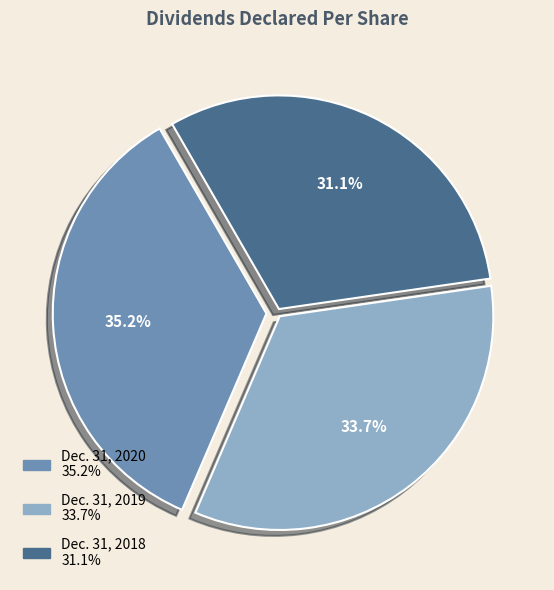

Does Dec. 31, 2020 account for over 50% of the chart?

No